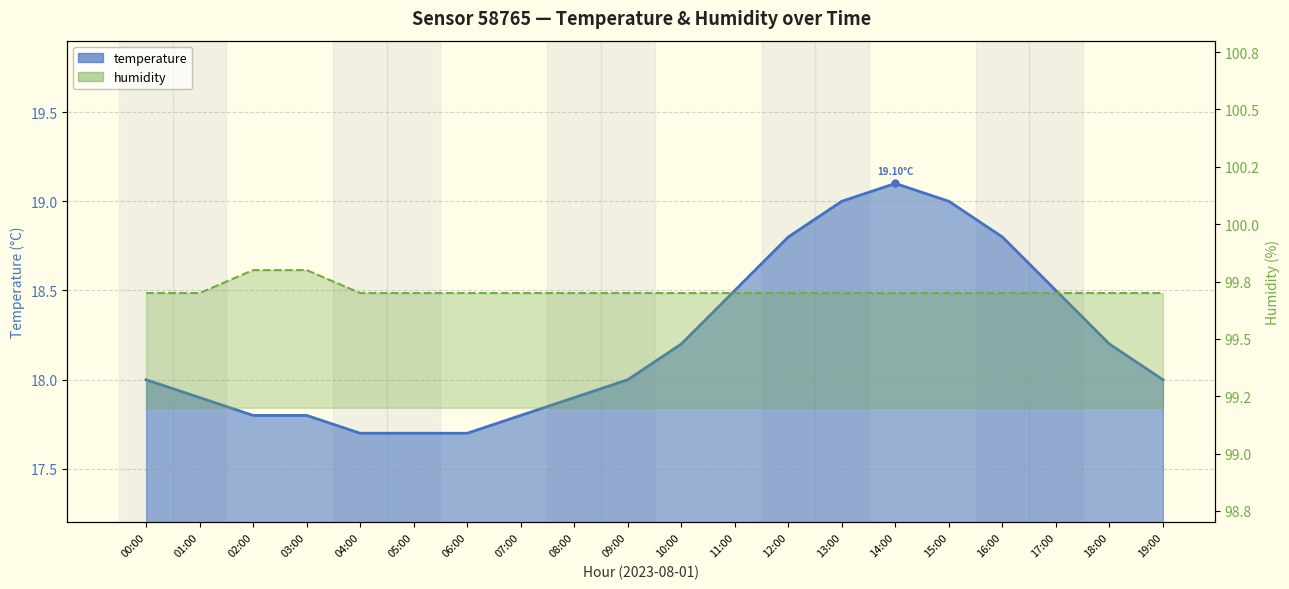

True or false: humidity and temperature cross at least once.

False